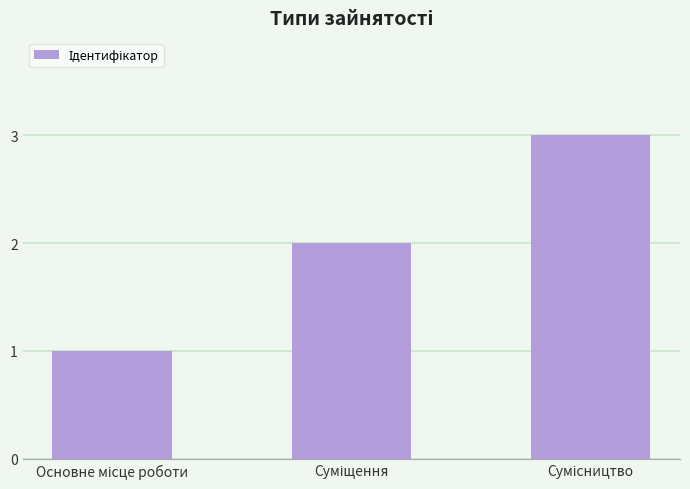

What is the maximum value shown in the chart?

3